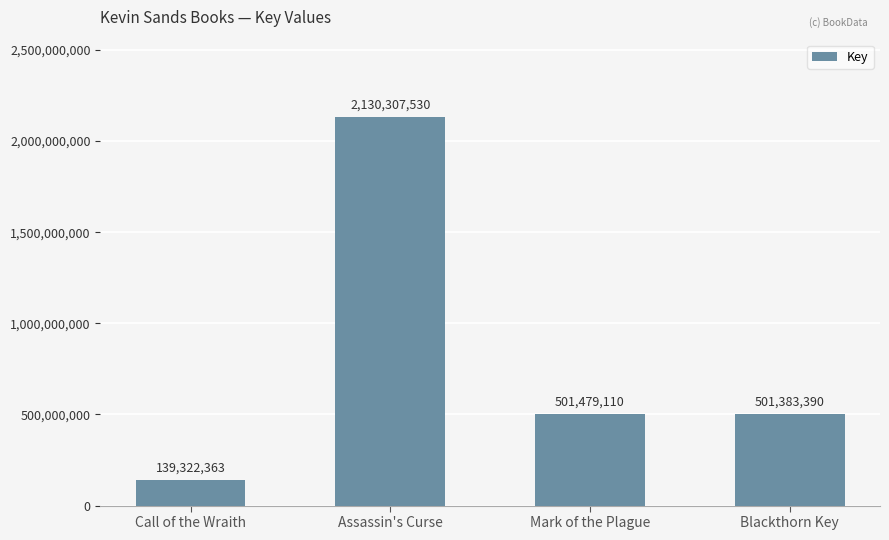

Is it true that the value at Call of the Wraith is 44745258?

False